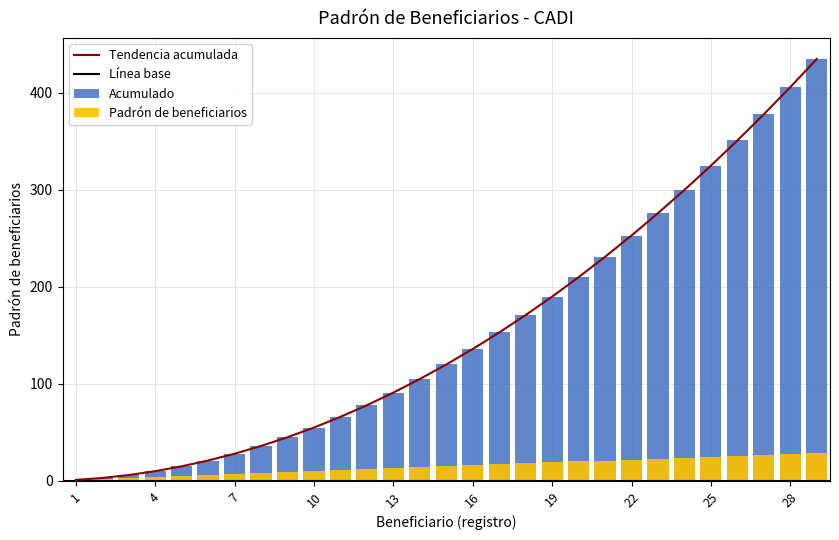

What is the highest value of the Acumulado series?

435